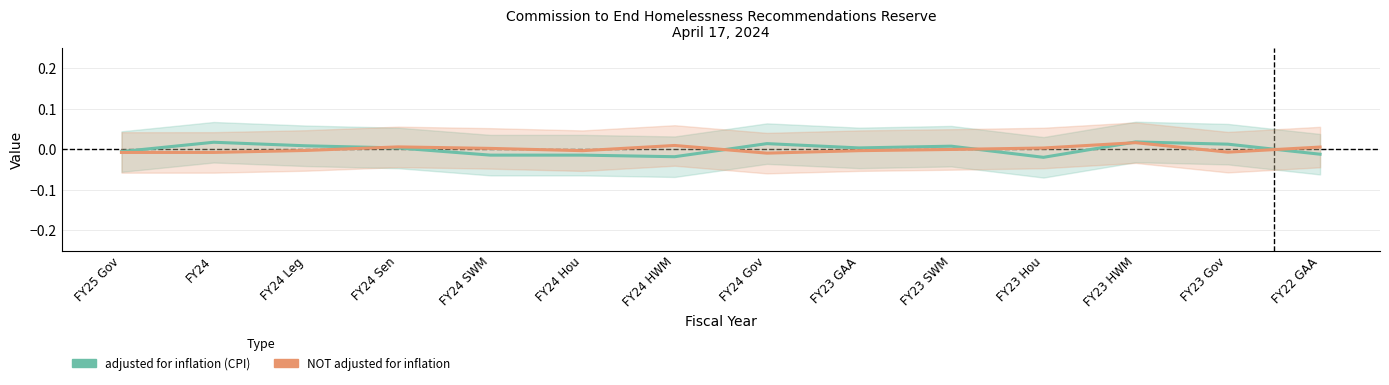

The adjusted for inflation (CPI) series shows 0.0 at FY23 SWM. True or false?

False